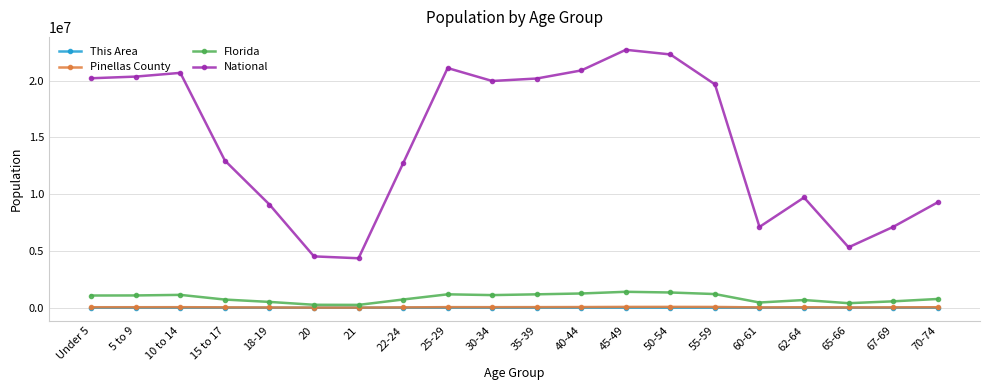

True or false: National has more than 0 interior local peaks.

True